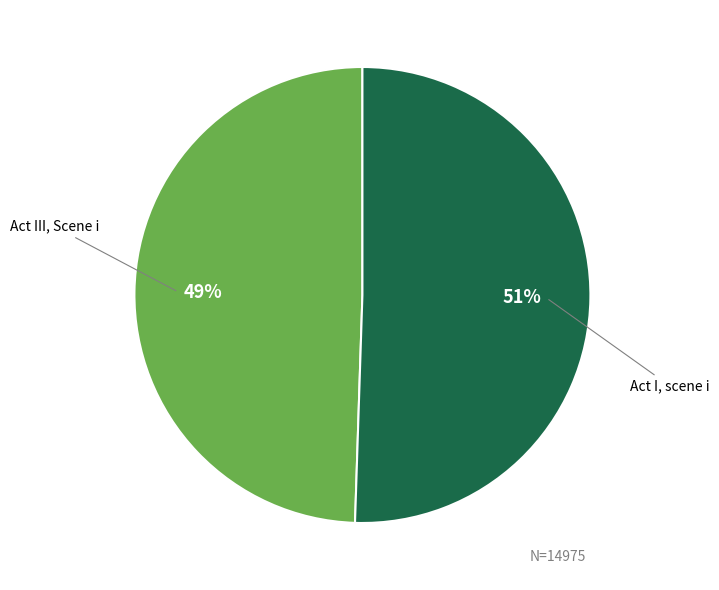

To the nearest percent, what is the average slice percentage?

50%